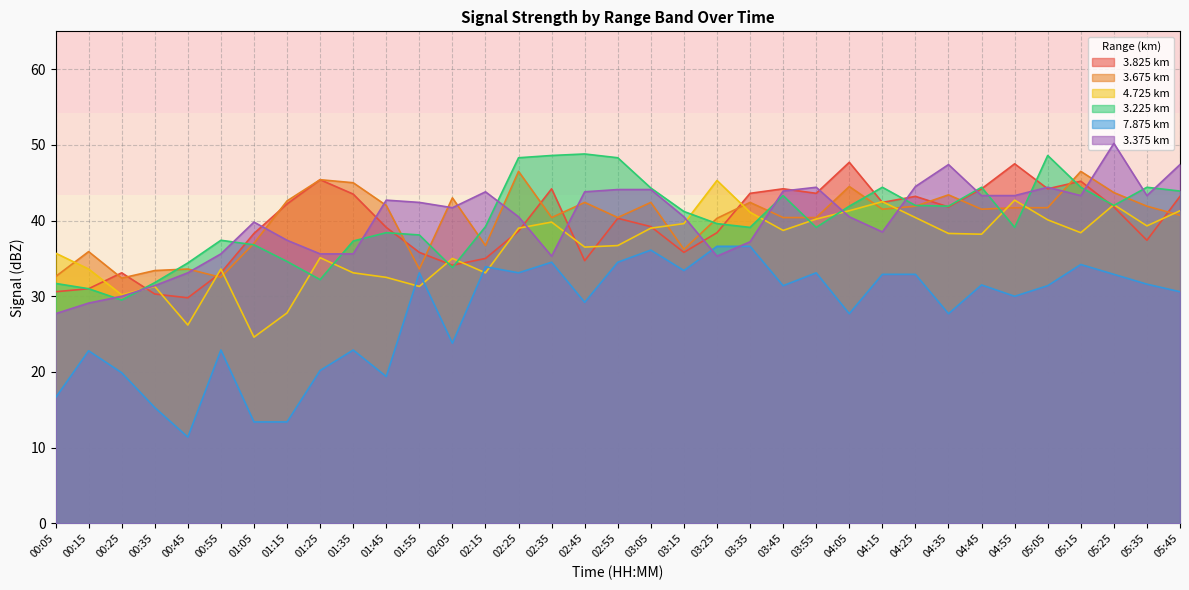

How many times do 3.225 and 3.375 cross each other?

15